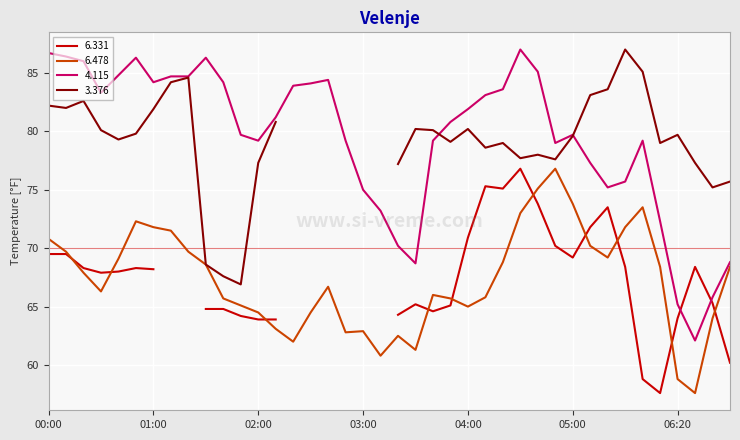

Where is 6.478 nearest to the value 67?

02:40